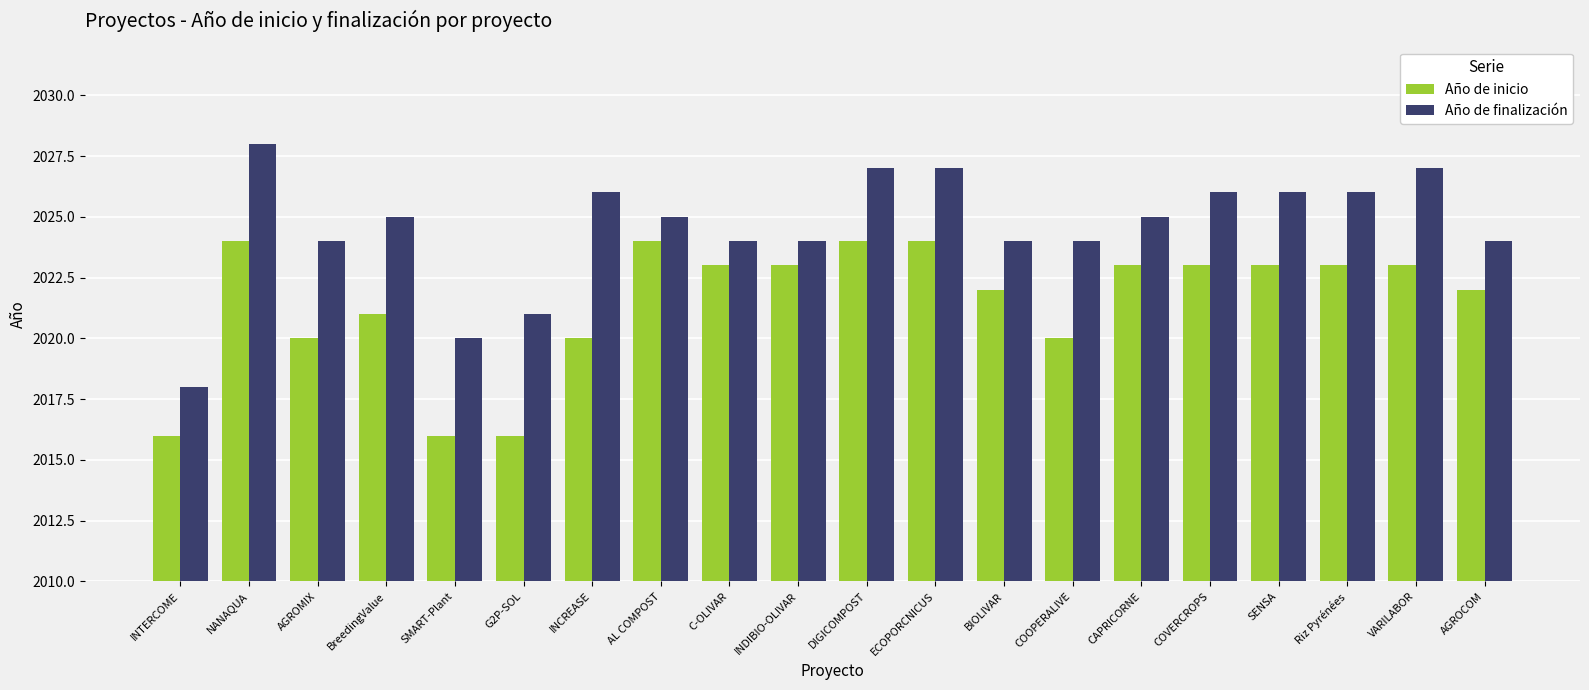

What is the sum of all Año de finalización values?

40491